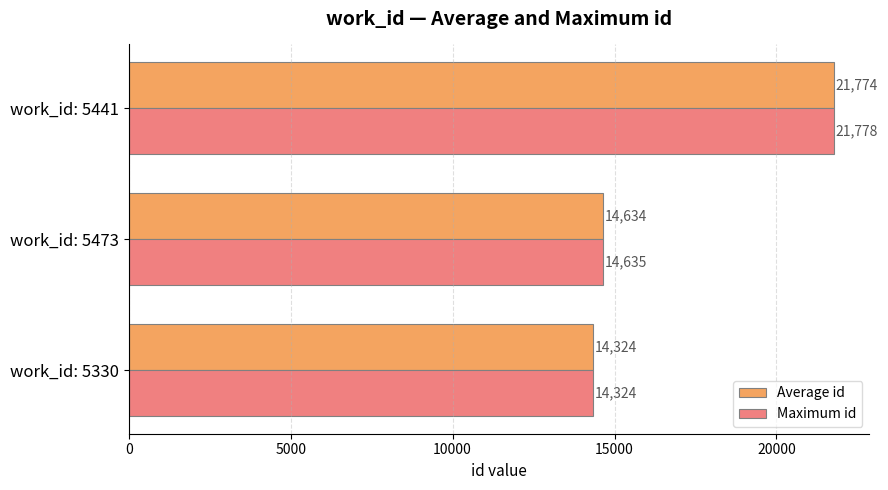

What is the spread (max minus min) of values at work_id: 5441?

4